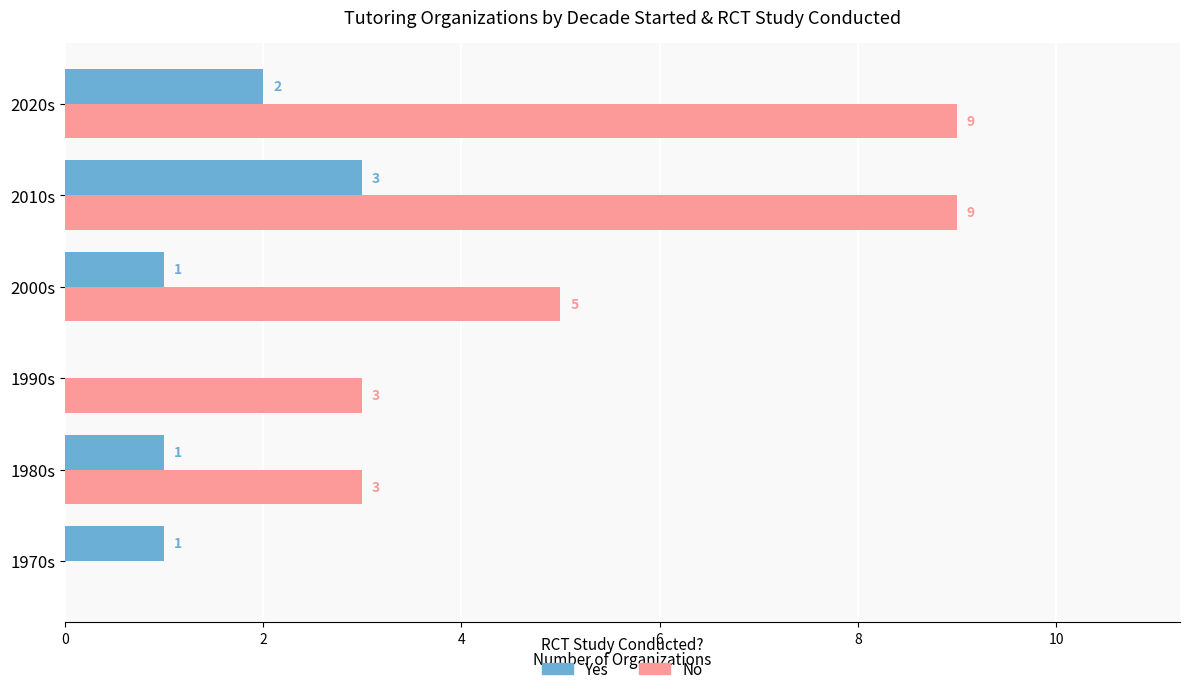

What is the sum of all No values?

29